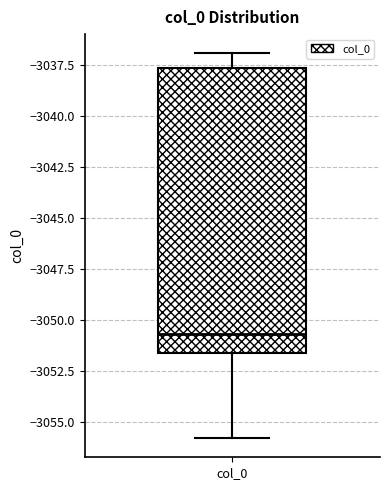

Read this box plot against the y-axis: the position of the median line, the range covered by the box, and the ends of both whiskers. The values are not printed on the chart, so give them approximately, as read against the axis.

median -3050.5, box -3051.5 to -3037.5, whiskers -3056.0 to -3037.0